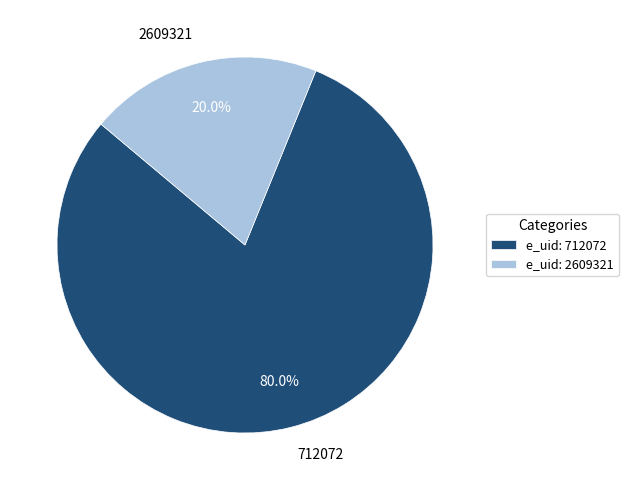

Between 2609321 and 712072, which is larger?

712072